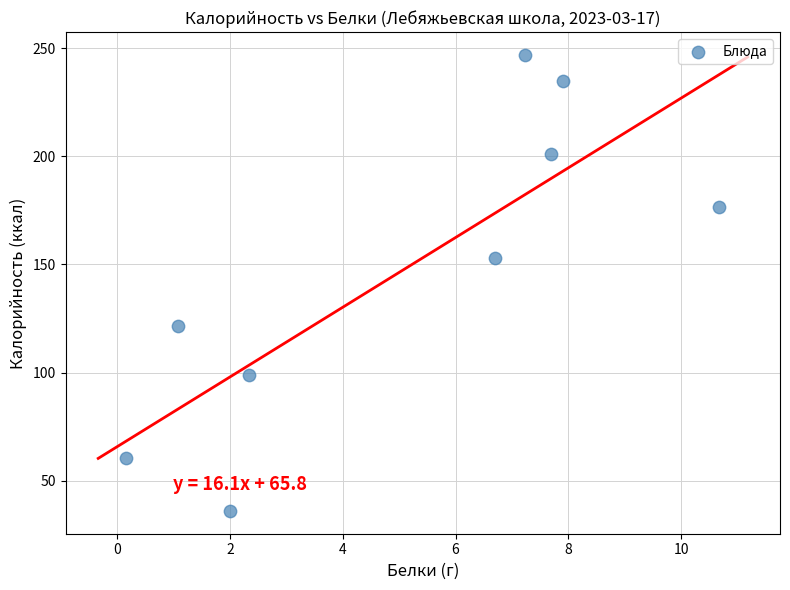

What is the range of X values (max minus min)?

10.5